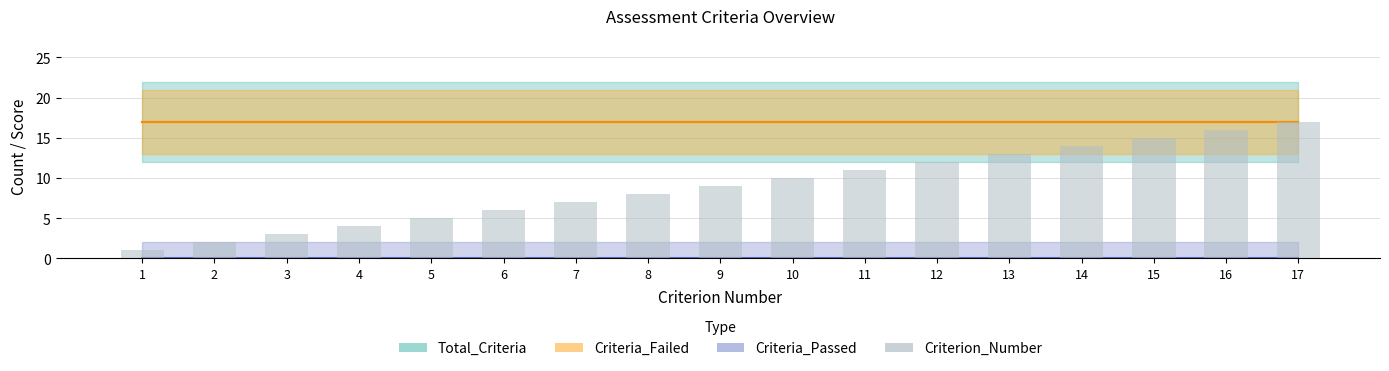

Are the bars grouped side by side (vs. stacked)?

No